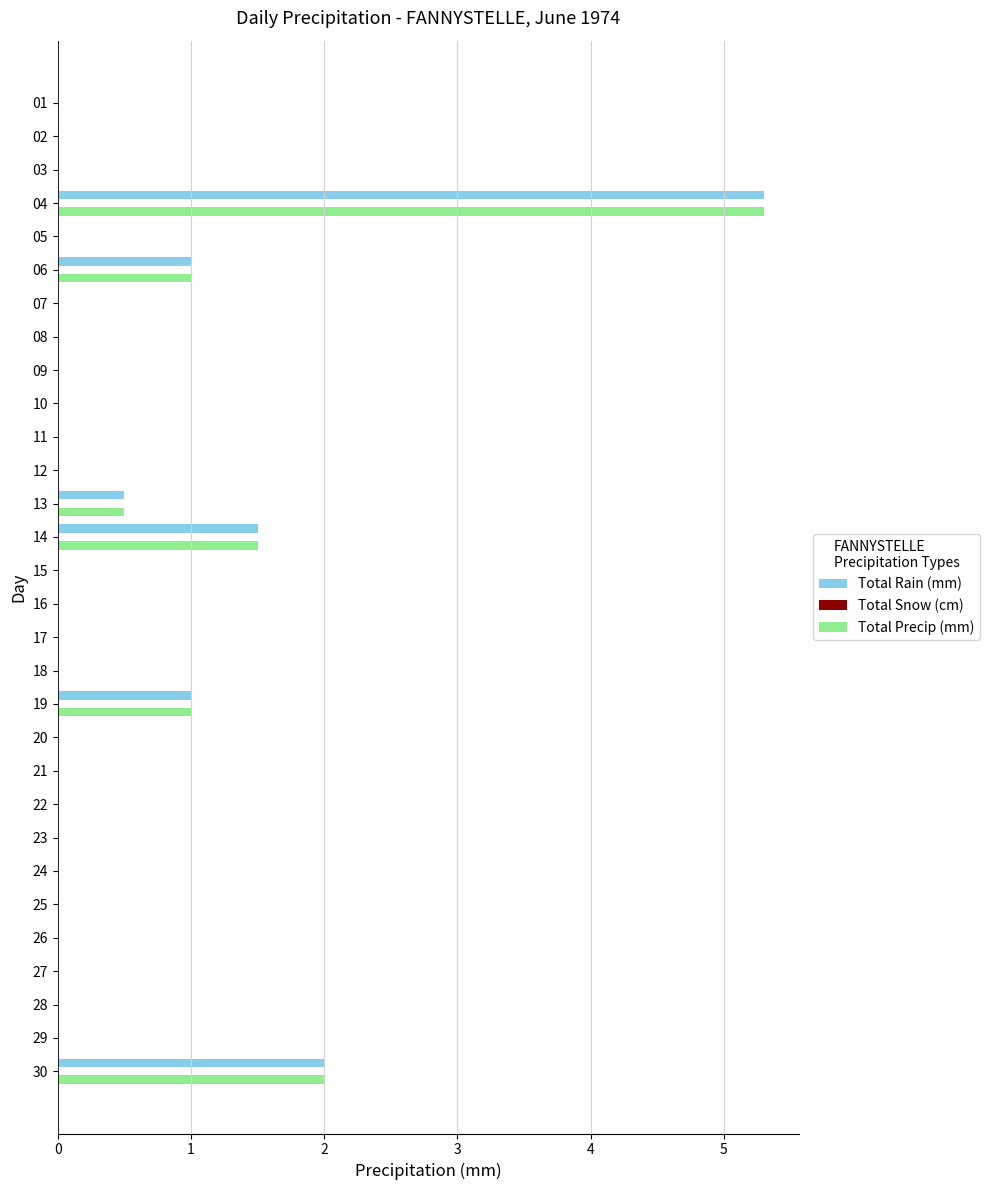

At which category is the sum across all series the highest?

04